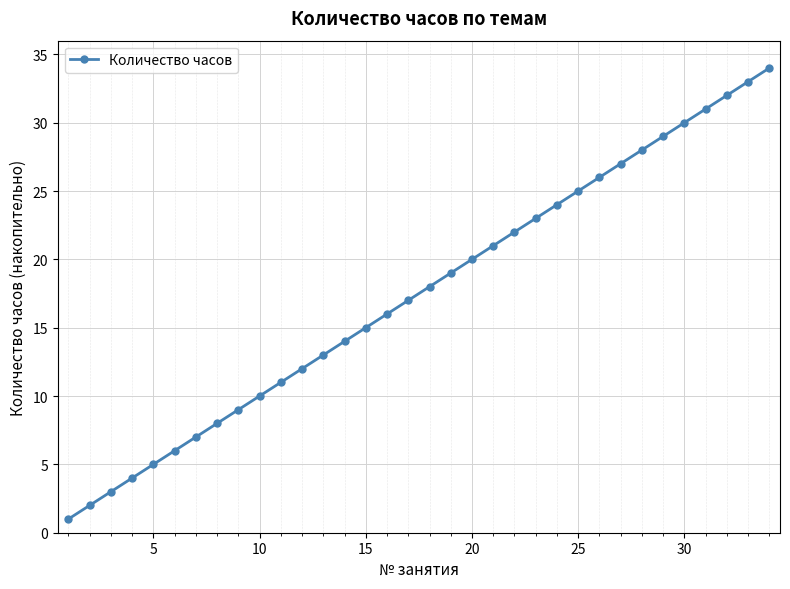

What is the difference between the maximum and second lowest values?

32